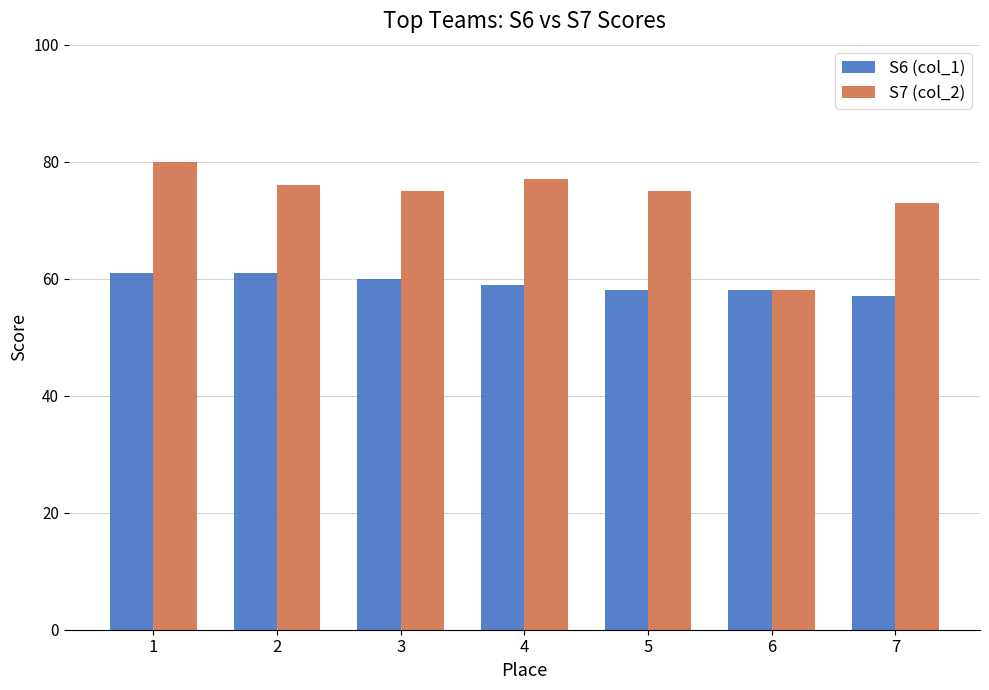

Reading right to left, transcribe all the data shown in this chart.

S6 (col_1): 7=57	6=58	5=58	4=59	3=60	2=61	1=61
S7 (col_2): 7=73	6=58	5=75	4=77	3=75	2=76	1=80